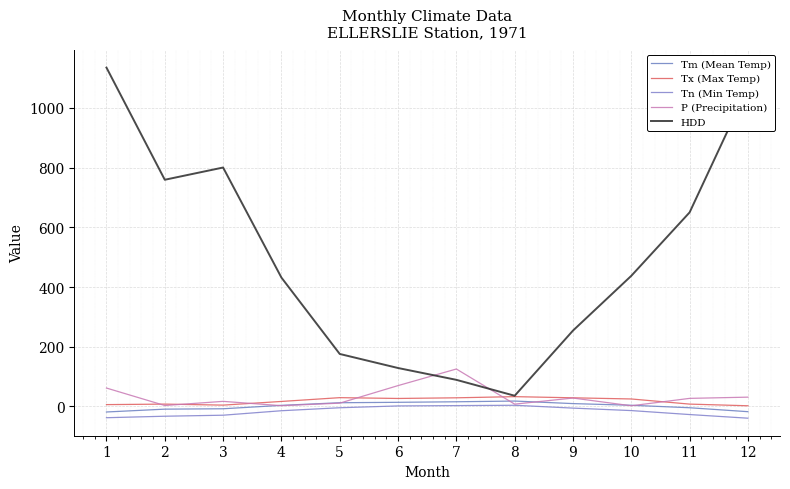

True or false: HDD and Tn (Min Temp) cross at least once.

False